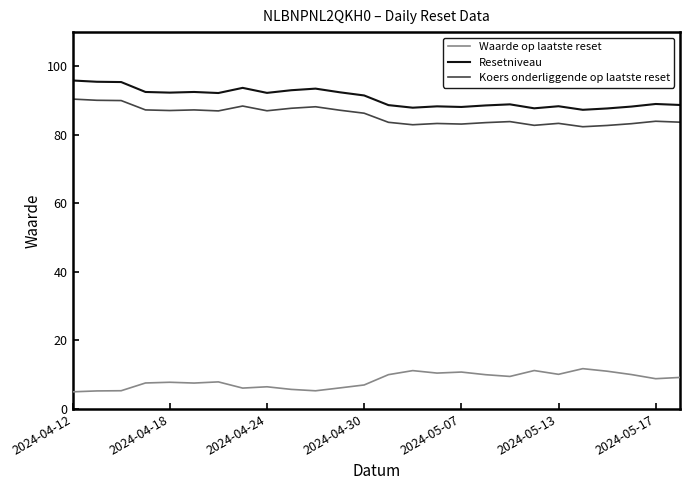

Which series has the largest total across all categories?

Resetniveau